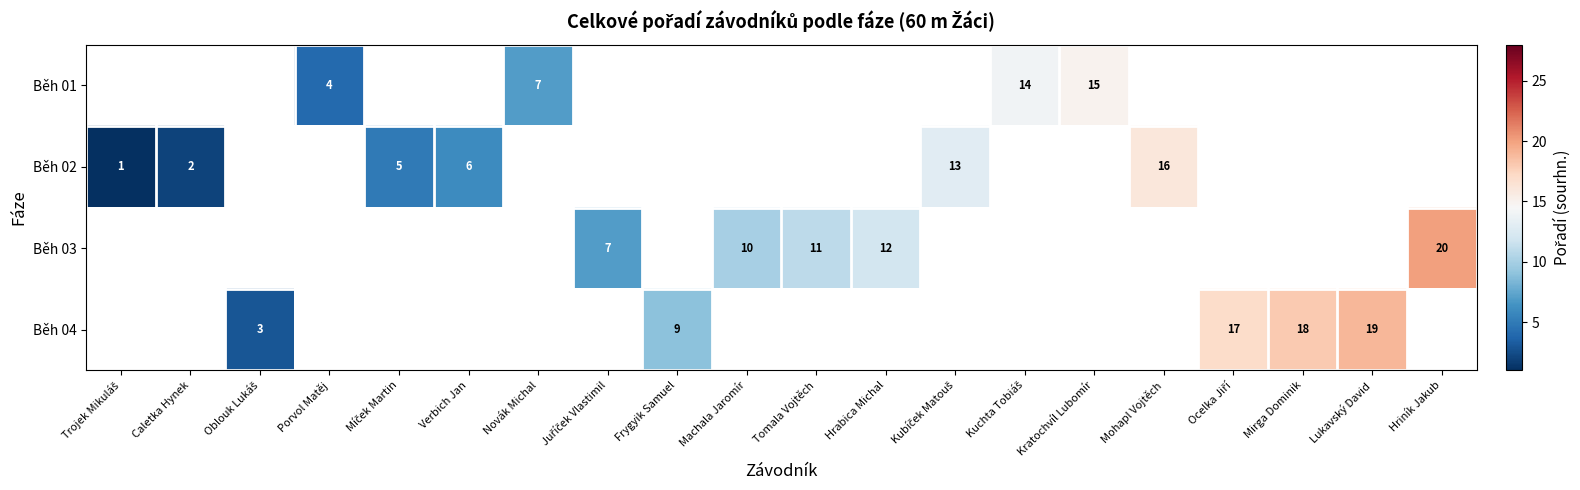

The value of Běh 01 at Kratochvíl Lubomír is 15. True or false?

True